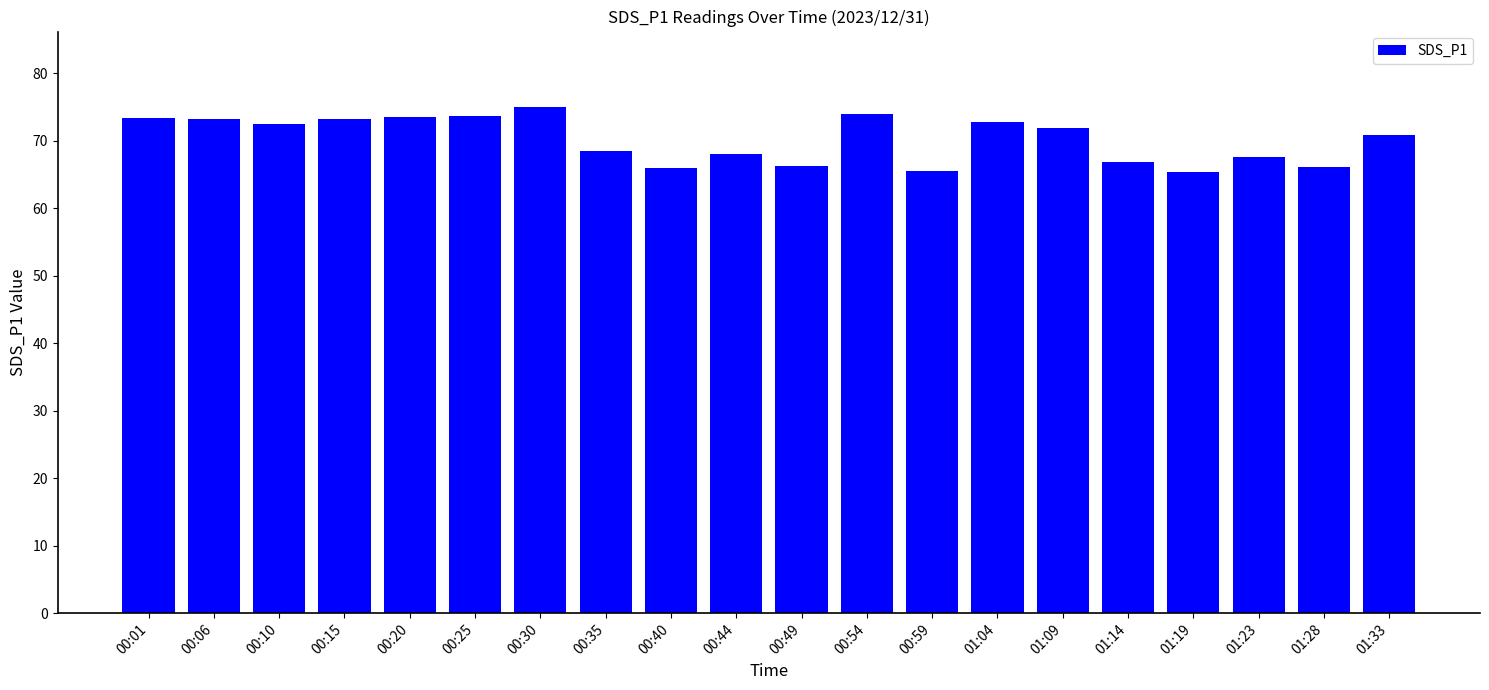

Count the number of data series in this chart.

1